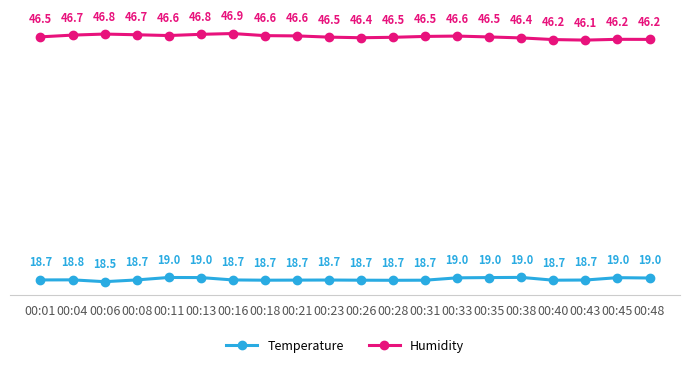

Which series has the largest range (max minus min)?

Humidity